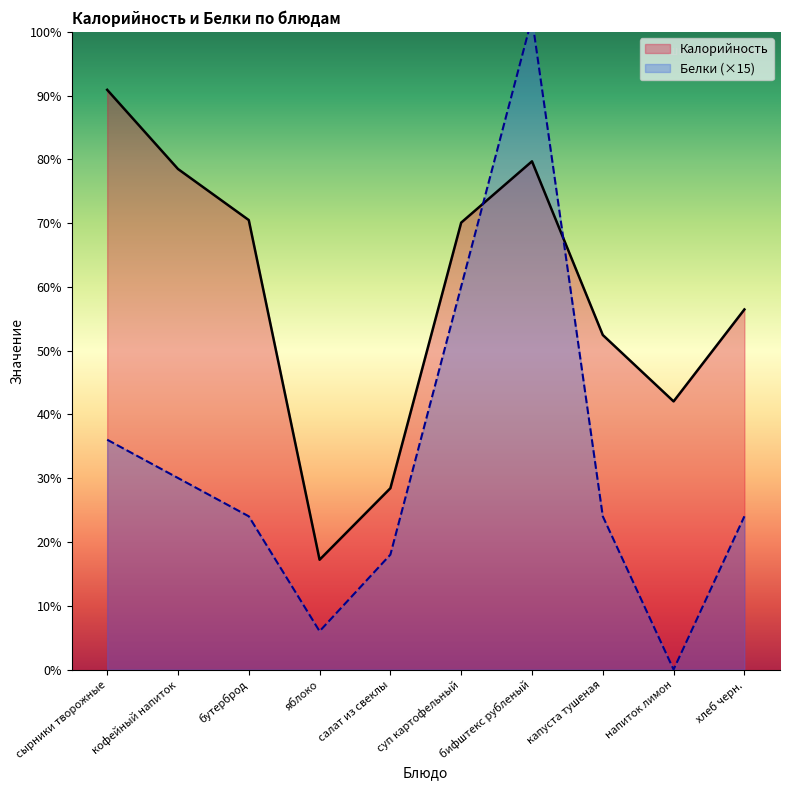

Between which two adjacent categories do Калорийность and Белки first intersect?

суп картофельный and бифштекс рубленый